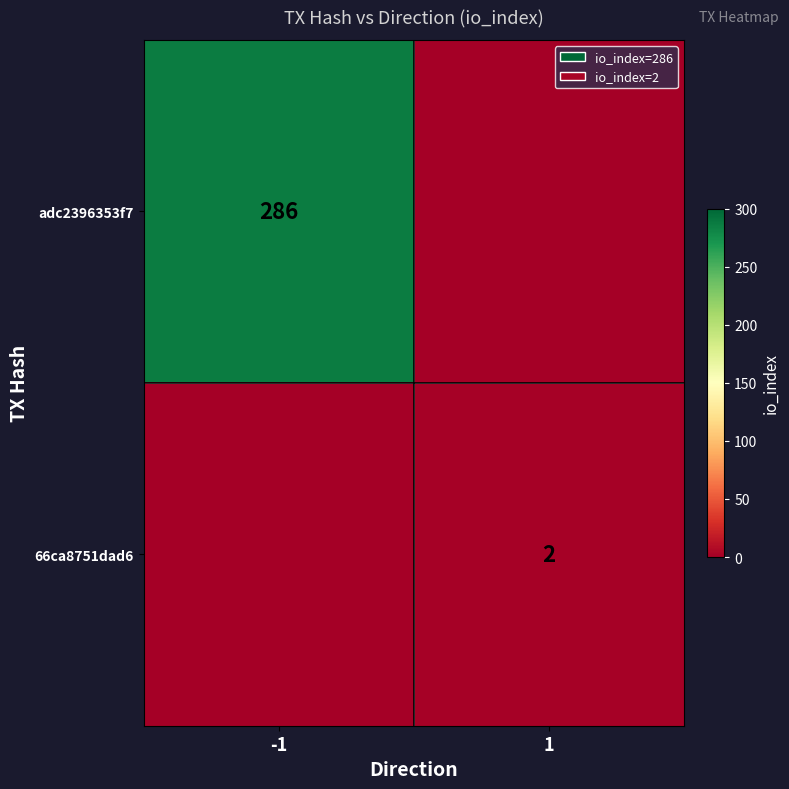

The adc2396353f7 series shows 433 at -1. True or false?

False